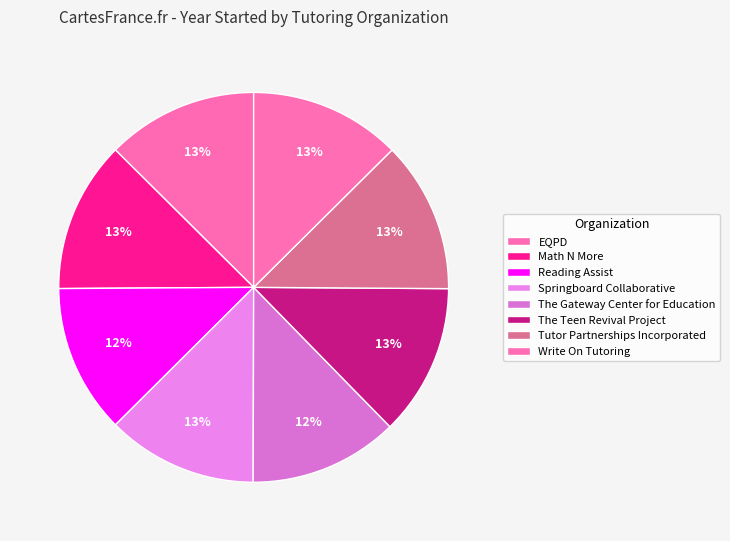

Count the number of slices in the pie.

8